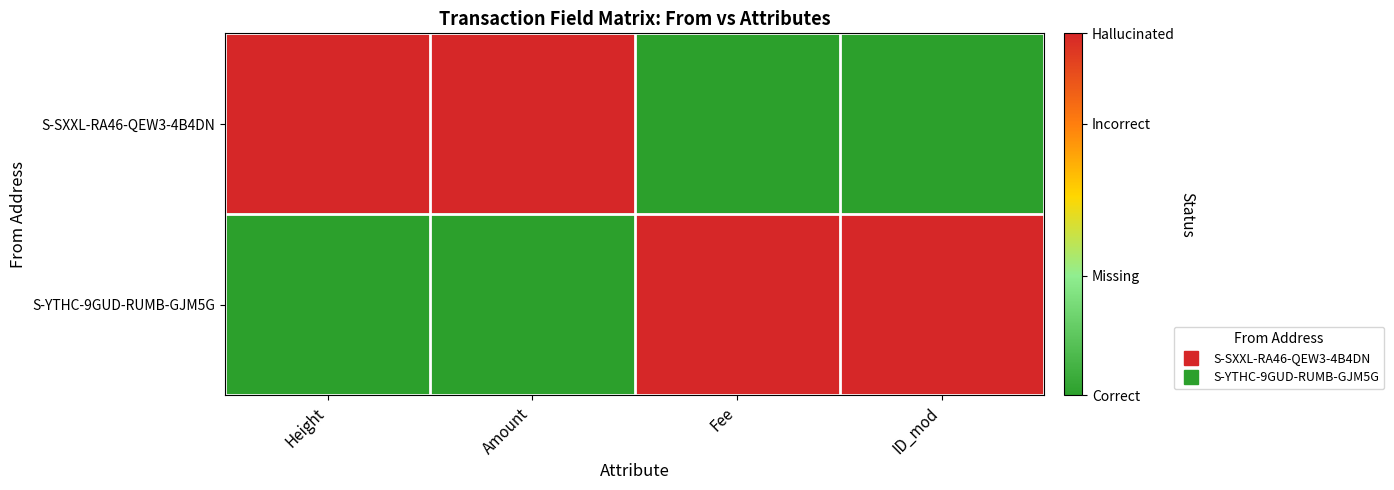

Reading left to right, list all the values displayed in this chart.

S-SXXL-RA46-QEW3-4B4DN: Height=1	Amount=1	Fee=0	ID_mod=0
S-YTHC-9GUD-RUMB-GJM5G: Height=0	Amount=0	Fee=1	ID_mod=1